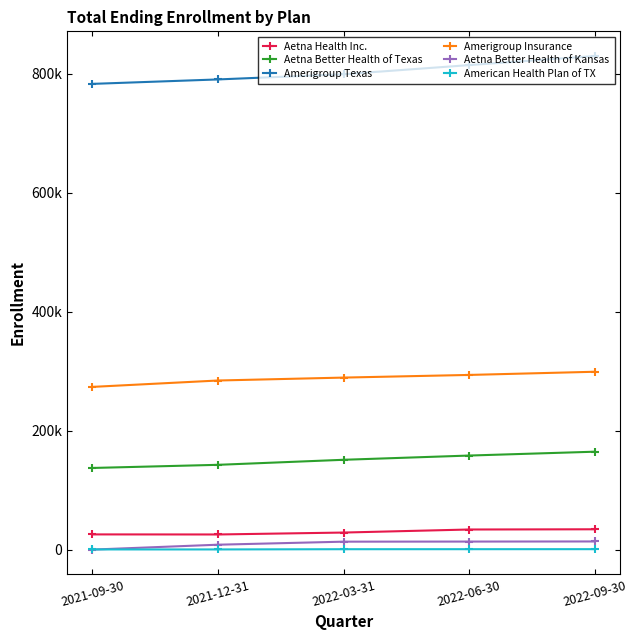

Reading left to right, transcribe all the data shown in this chart.

Aetna Health Inc.: 2021-09-30=25540	2021-12-31=25413	2022-03-31=28648	2022-06-30=33771	2022-09-30=34145
Aetna Better Health of Texas: 2021-09-30=137249	2021-12-31=142536	2022-03-31=151000	2022-06-30=158125	2022-09-30=164603
Amerigroup Texas: 2021-09-30=783086	2021-12-31=790561	2022-03-31=799289	2022-06-30=814674	2022-09-30=829939
Amerigroup Insurance: 2021-09-30=273573	2021-12-31=284301	2022-03-31=289216	2022-06-30=293680	2022-09-30=299022
Aetna Better Health of Kansas: 2021-09-30=0	2021-12-31=8214	2022-03-31=13315	2022-06-30=13482	2022-09-30=13671
American Health Plan of TX: 2021-09-30=260	2021-12-31=260	2022-03-31=638	2022-06-30=675	2022-09-30=711